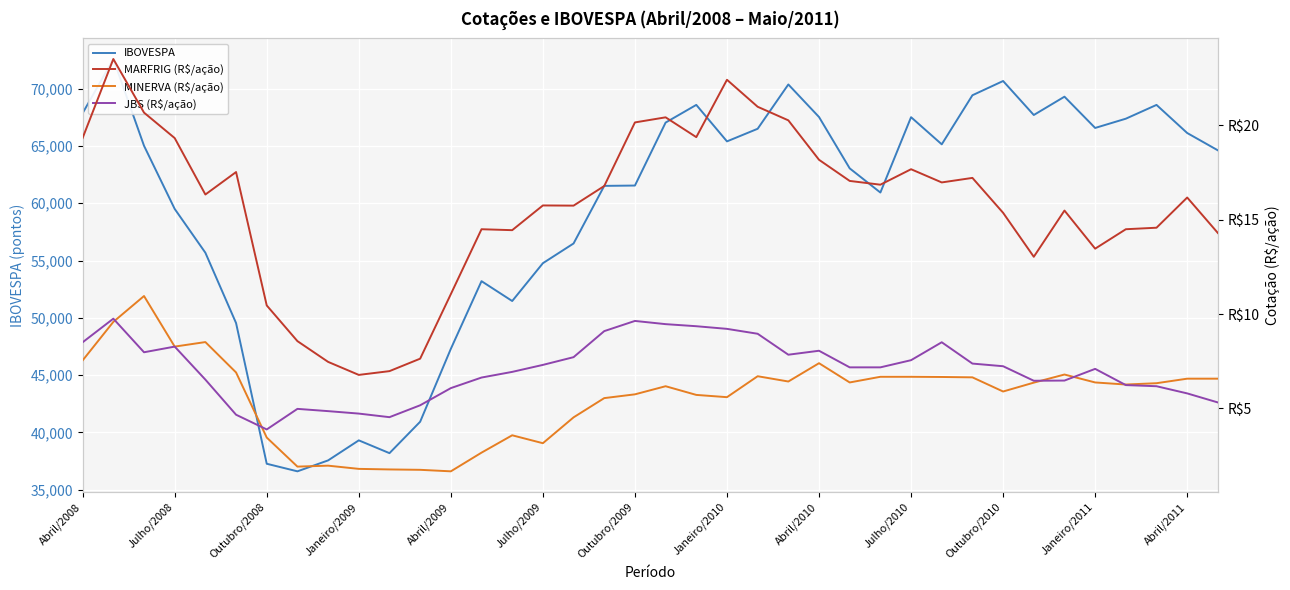

Reading left to right, what are all the values shown in this chart?

IBOVESPA: 67868.0	72593.0	65018.0	59505.0	55680.0	49541.0	37257.0	36596.0	37550.0	39301.0	38183.0	40926.0	47290.0	53198.0	51465.0	54766.0	56489.0	61518.0	61546.0	67044.0	68588.0	65402.0	66503.0	70372.0	67530.0	63047.0	60936.0	67515.0	65145.0	69430.0	70673.0	67705.0	69305.0	66575.0	67383.0	68587.0	66133.0	64620.0
MARFRIG (R$/ação): 19.3	23.5	20.7	19.3	16.3	17.5	10.5	8.6	7.5	6.8	7.0	7.6	11.1	14.5	14.4	15.8	15.8	16.8	20.2	20.4	19.4	22.4	21.0	20.3	18.2	17.1	16.9	17.7	17.0	17.2	15.4	13.0	15.5	13.5	14.5	14.6	16.2	14.3
MINERVA (R$/ação): 7.5	9.6	11.0	8.3	8.5	6.9	3.5	1.9	2.0	1.8	1.8	1.8	1.7	2.7	3.6	3.2	4.5	5.5	5.8	6.2	5.7	5.6	6.7	6.4	7.4	6.4	6.7	6.7	6.7	6.7	5.9	6.4	6.8	6.4	6.3	6.3	6.6	6.6
JBS (R$/ação): 8.5	9.8	8.0	8.3	6.5	4.7	3.9	5.0	4.9	4.7	4.5	5.2	6.1	6.6	6.9	7.3	7.7	9.1	9.6	9.5	9.4	9.2	9.0	7.8	8.1	7.2	7.2	7.6	8.5	7.4	7.2	6.5	6.5	7.1	6.2	6.2	5.8	5.3